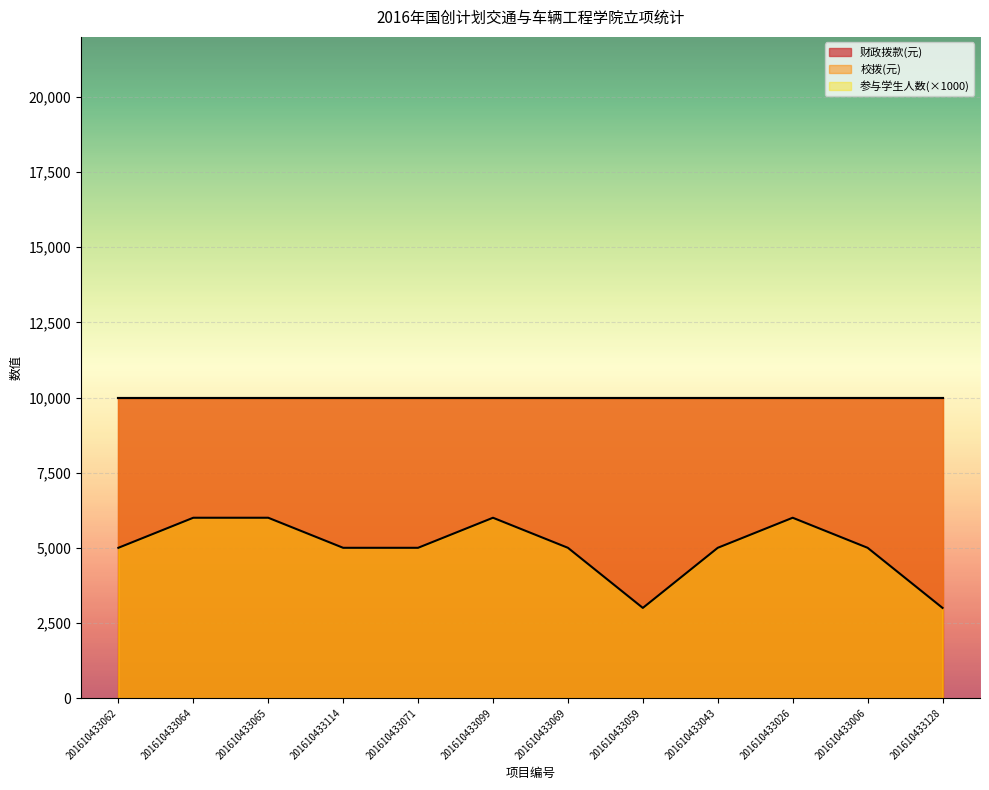

What is the average value of the 财政拨款(元) series?

10000